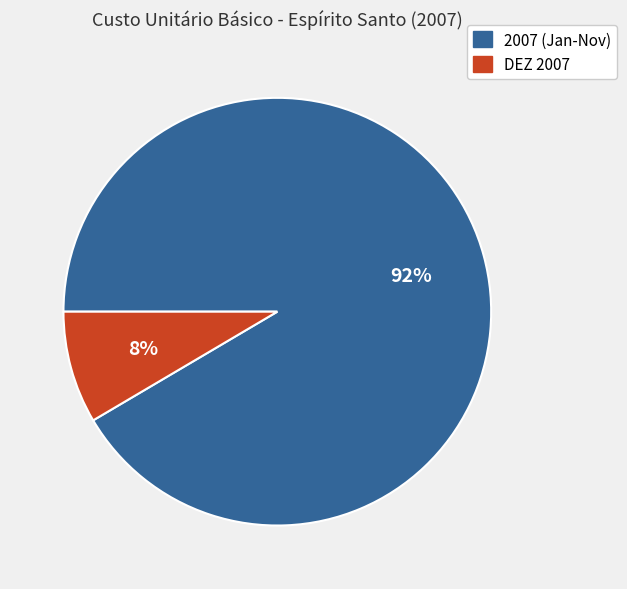

To the nearest percent, what is the average slice percentage?

50%